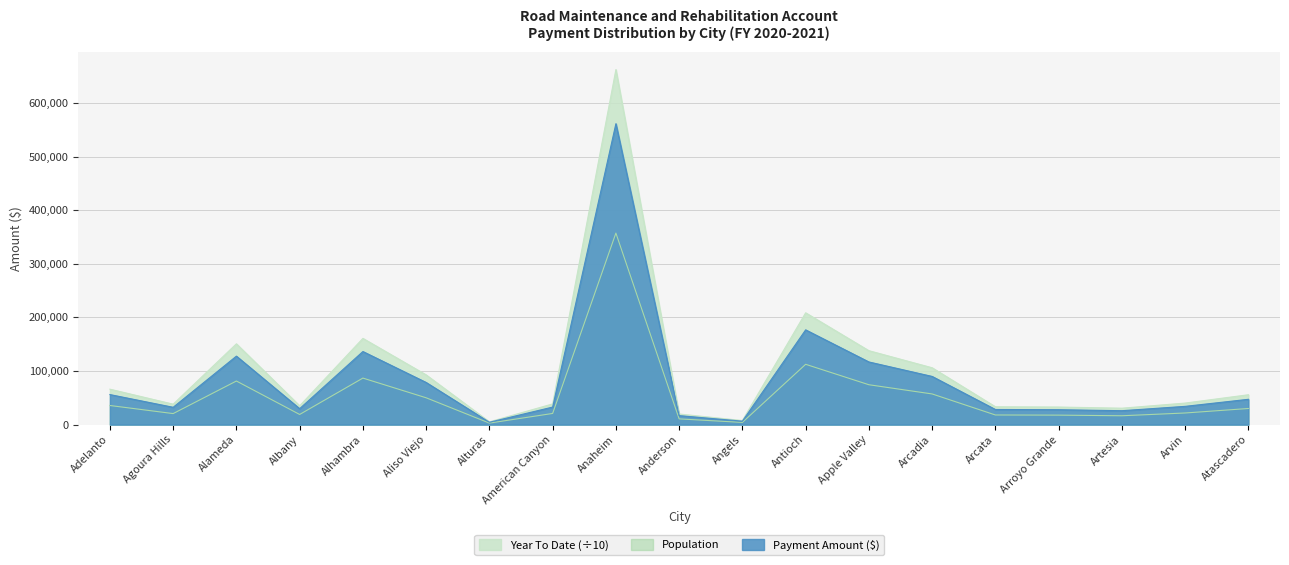

How many lines are shown in the chart?

3